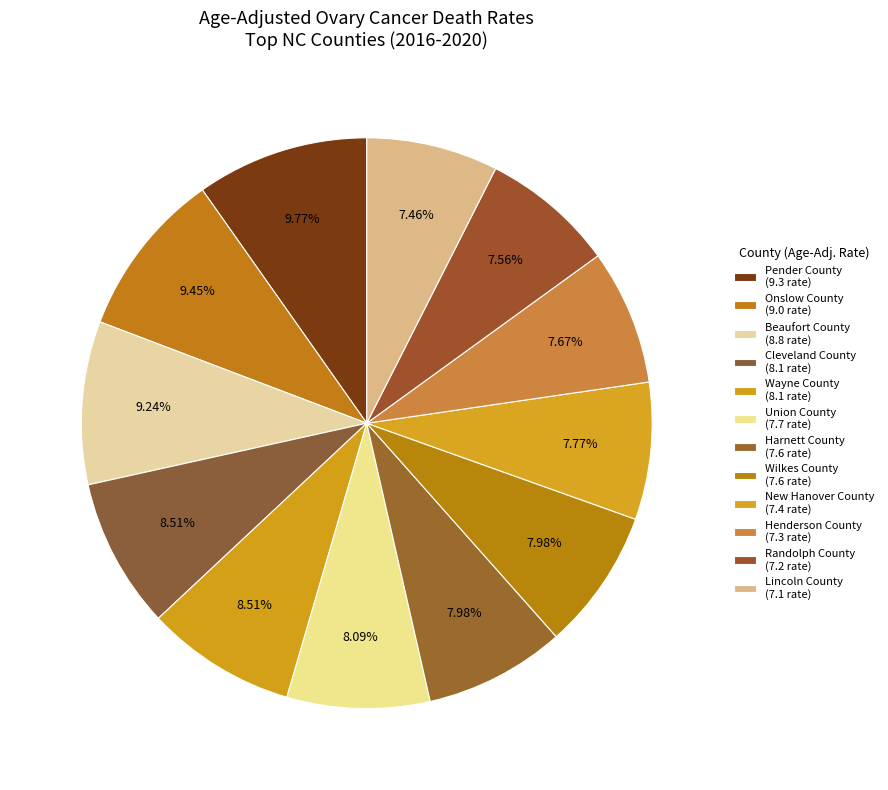

How many slices are in this pie chart?

12